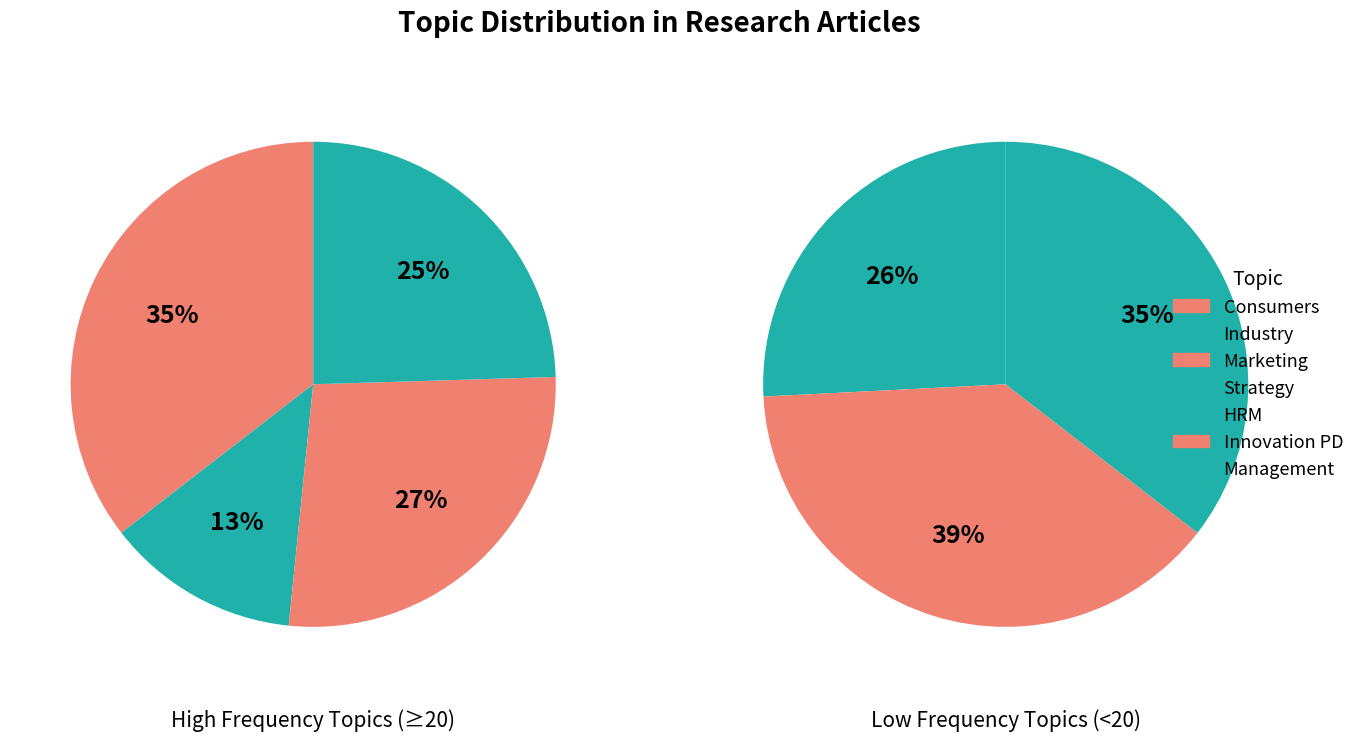

Count the number of slices in the pie.

7